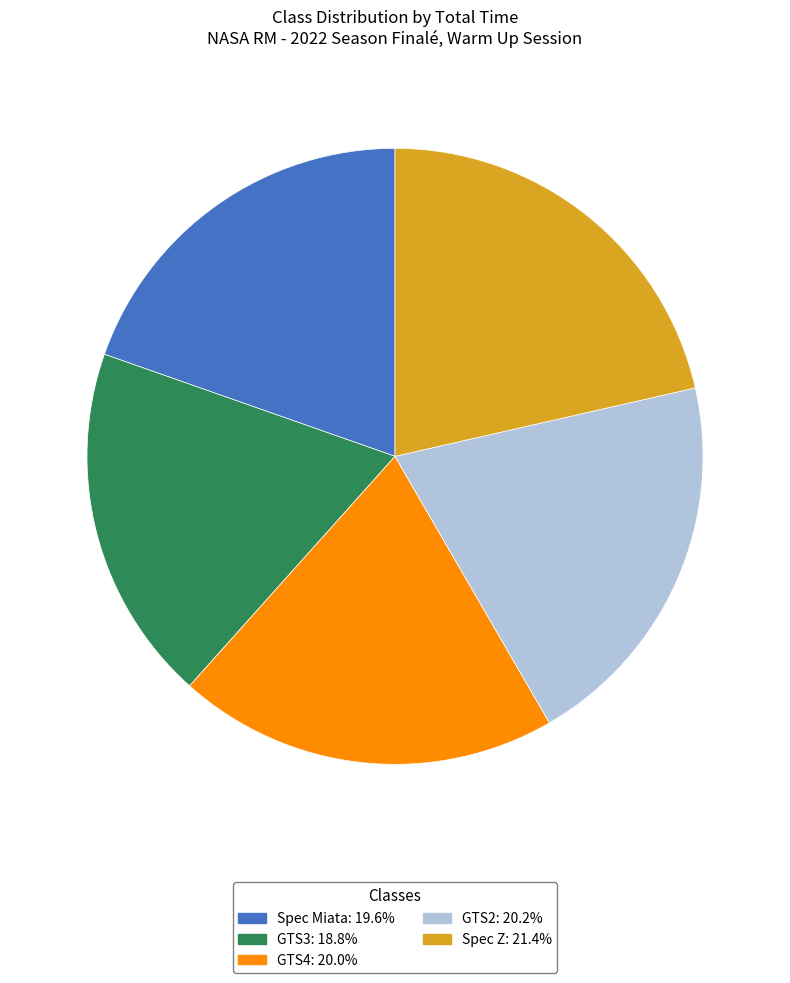

Which category has the biggest portion of the pie?

Spec Z